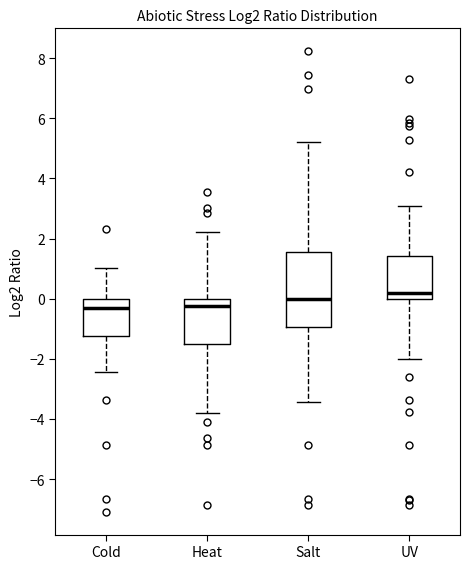

Where does the median line of the box for Cold sit on the y-axis? The values are not printed on the chart, so give them approximately, as read against the axis.

-0.4